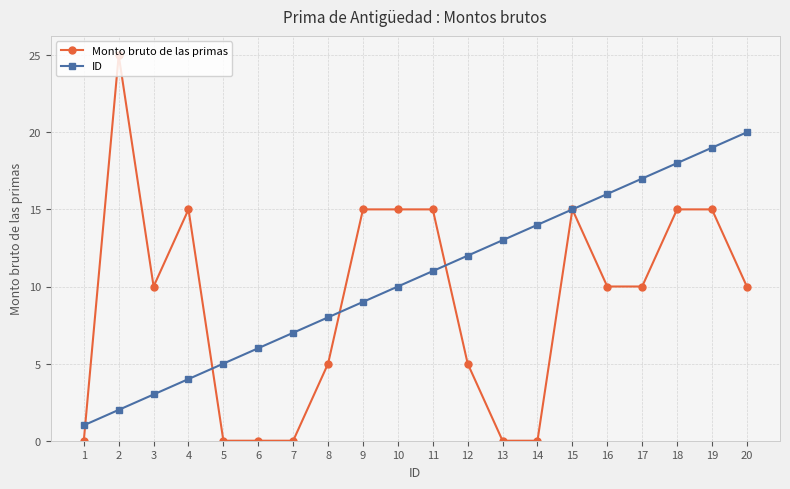

What is the average value of the Monto bruto de las primas series?

9